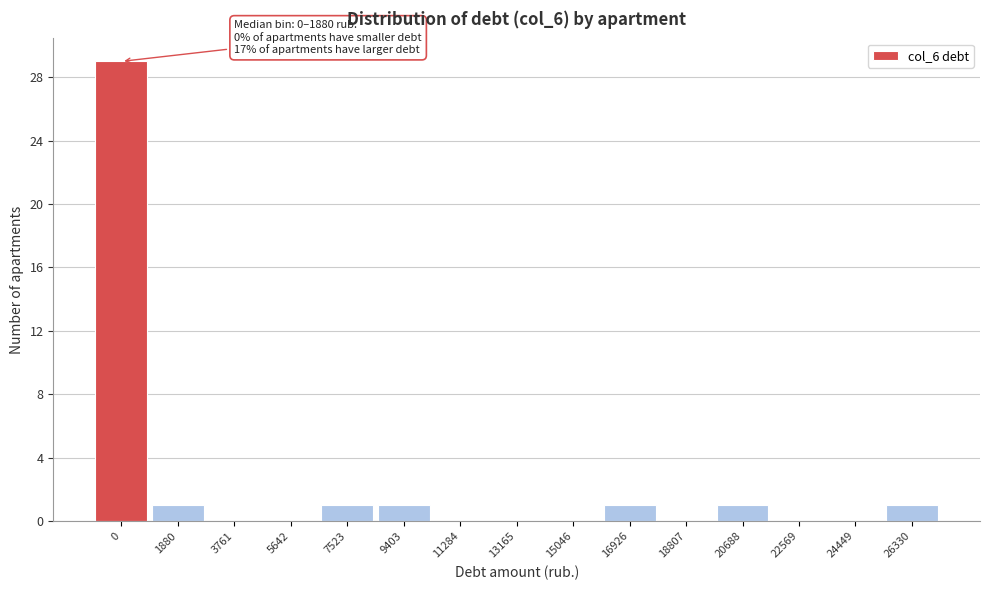

Reading left to right, what are all the values shown in this chart?

0=29	1880=1	3761=0	5642=0	7523=1	9403=1	11284=0	13165=0	15046=0	16926=1	18807=0	20688=1	22569=0	24449=0	26330=1